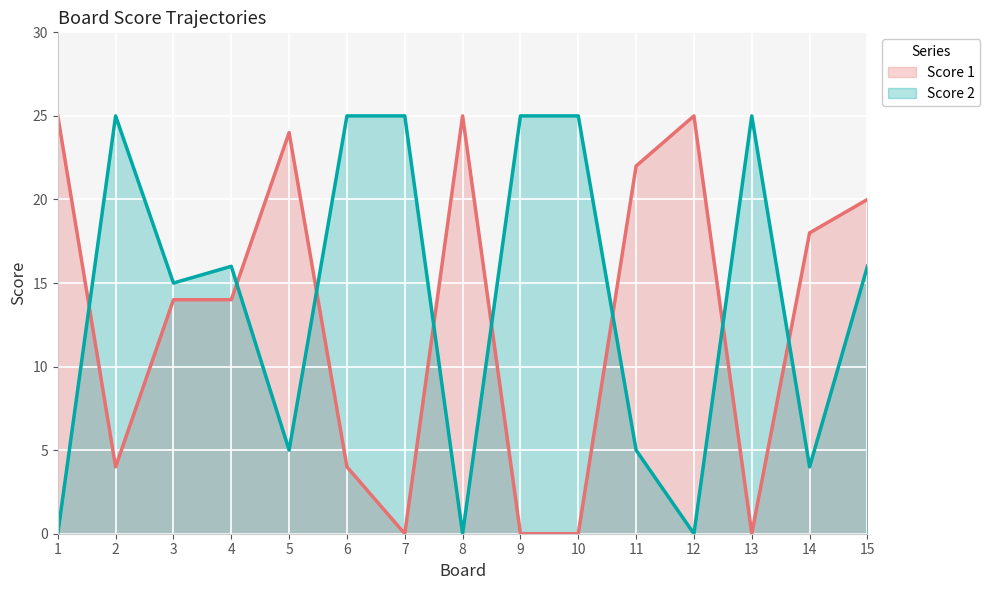

List the series in order of their peak value, highest first.

Score 1, Score 2